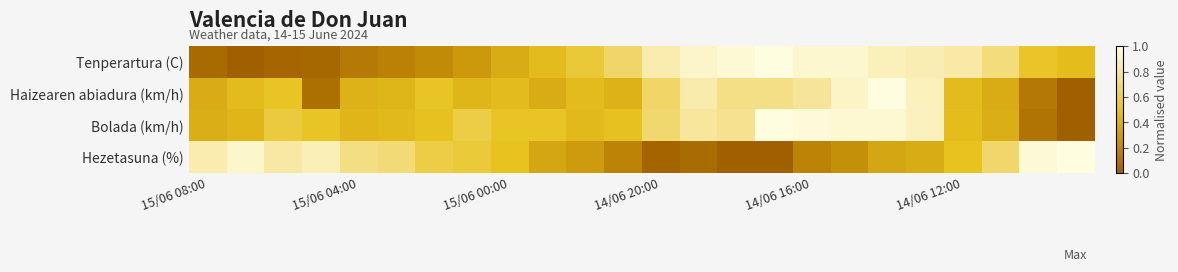

How many categories are shown in the chart?

24